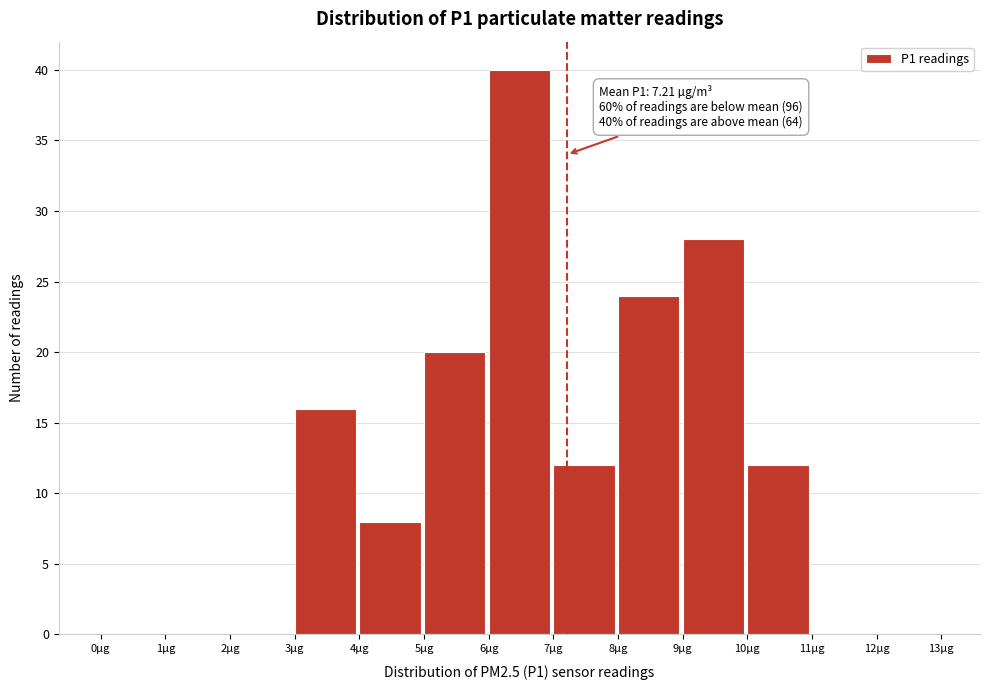

Which range on the x-axis has the tallest bar?

6 to 7